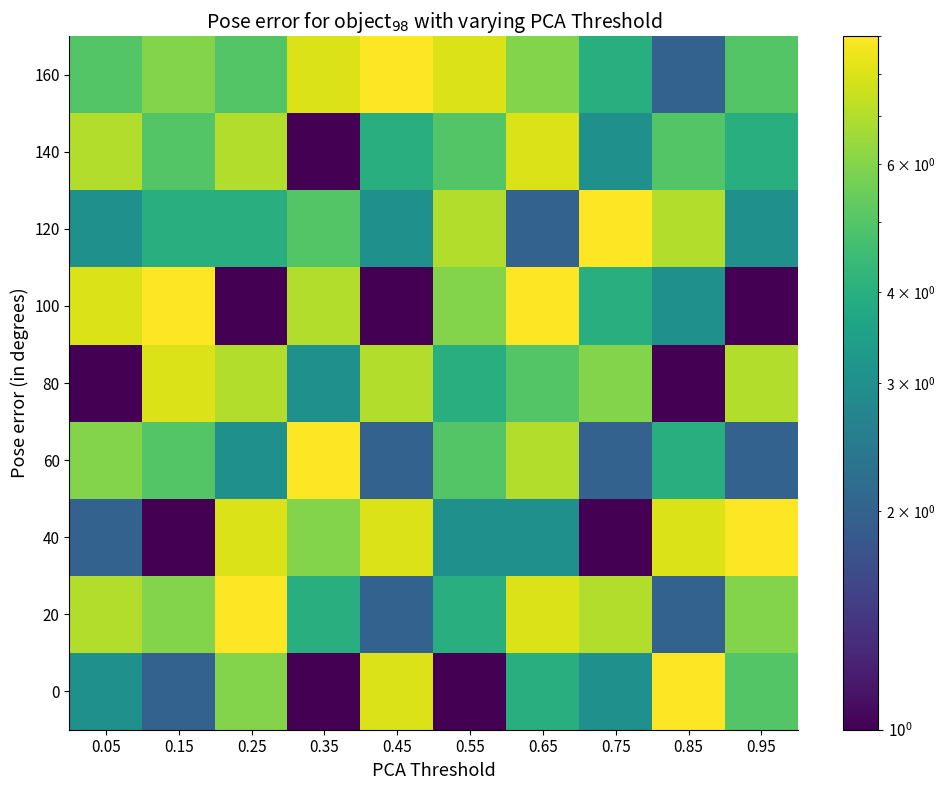

Reading left to right, extract all data points from this chart.

0: 0.05=3	0.15=2	0.25=6	0.35=1	0.45=8	0.55=1	0.65=4	0.75=3	0.85=9	0.95=5
20: 0.05=7	0.15=6	0.25=9	0.35=4	0.45=2	0.55=4	0.65=8	0.75=7	0.85=2	0.95=6
40: 0.05=2	0.15=1	0.25=8	0.35=6	0.45=8	0.55=3	0.65=3	0.75=1	0.85=8	0.95=9
60: 0.05=6	0.15=5	0.25=3	0.35=9	0.45=2	0.55=5	0.65=7	0.75=2	0.85=4	0.95=2
80: 0.05=1	0.15=8	0.25=7	0.35=3	0.45=7	0.55=4	0.65=5	0.75=6	0.85=1	0.95=7
100: 0.05=8	0.15=9	0.25=1	0.35=7	0.45=1	0.55=6	0.65=9	0.75=4	0.85=3	0.95=1
120: 0.05=3	0.15=4	0.25=4	0.35=5	0.45=3	0.55=7	0.65=2	0.75=9	0.85=7	0.95=3
140: 0.05=7	0.15=5	0.25=7	0.35=1	0.45=4	0.55=5	0.65=8	0.75=3	0.85=5	0.95=4
160: 0.05=5	0.15=6	0.25=5	0.35=8	0.45=9	0.55=8	0.65=6	0.75=4	0.85=2	0.95=5